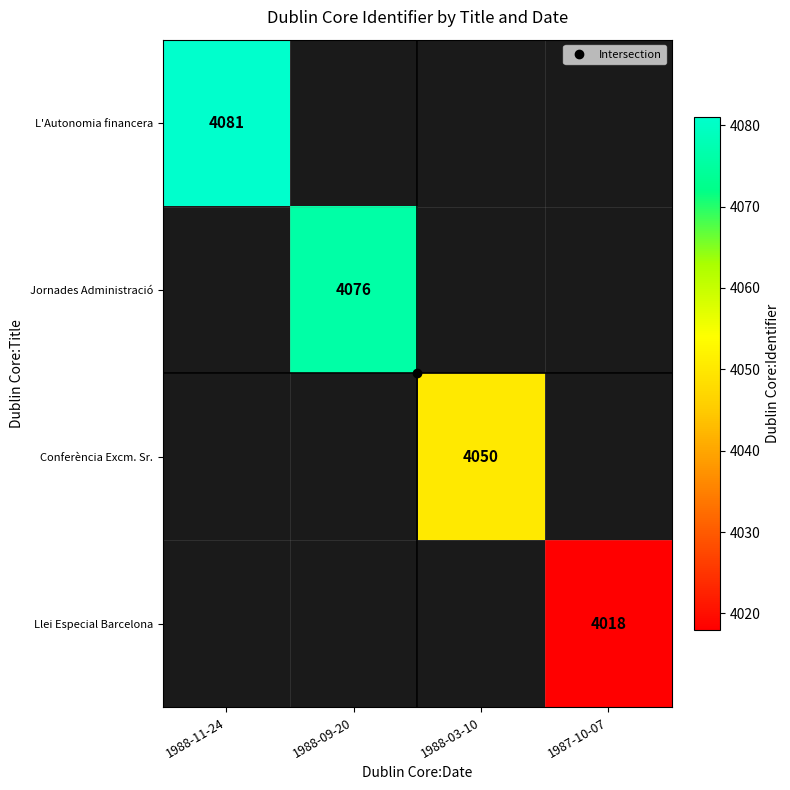

How many positive values does the L'Autonomia financera series have?

1